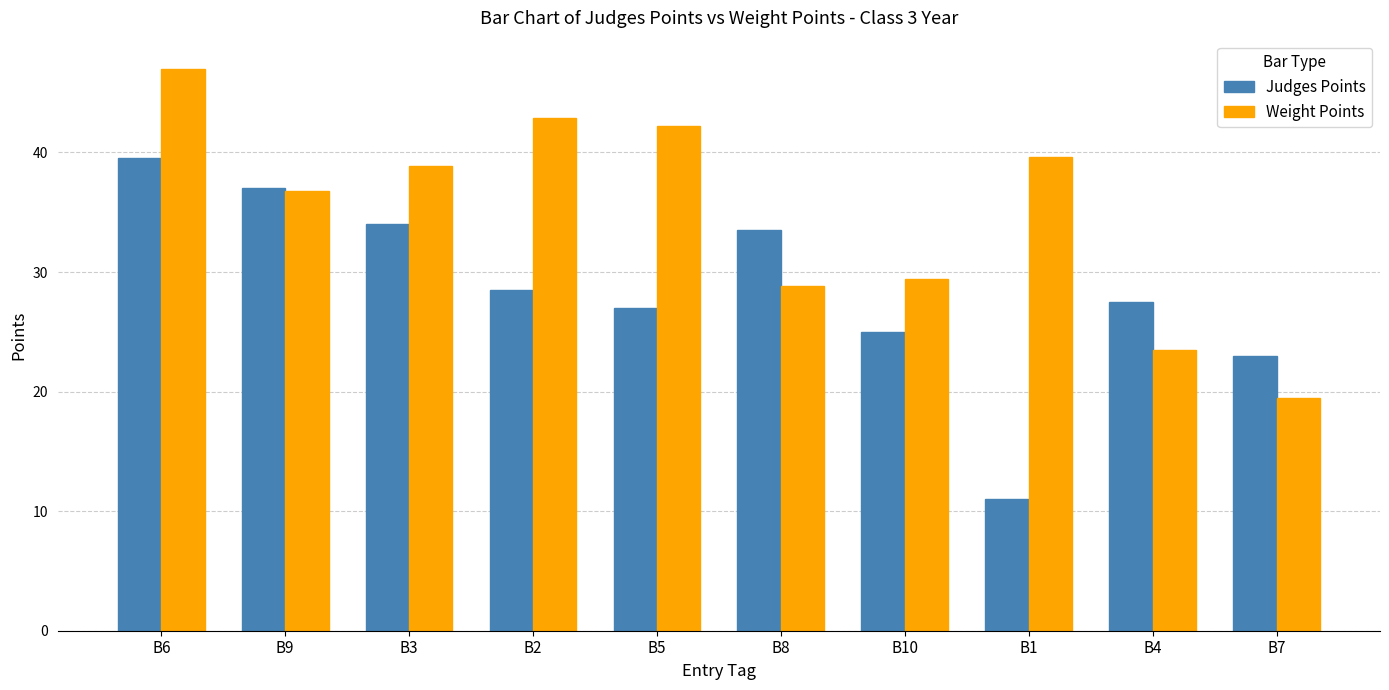

Which label corresponds to the smallest value in the chart?

B1